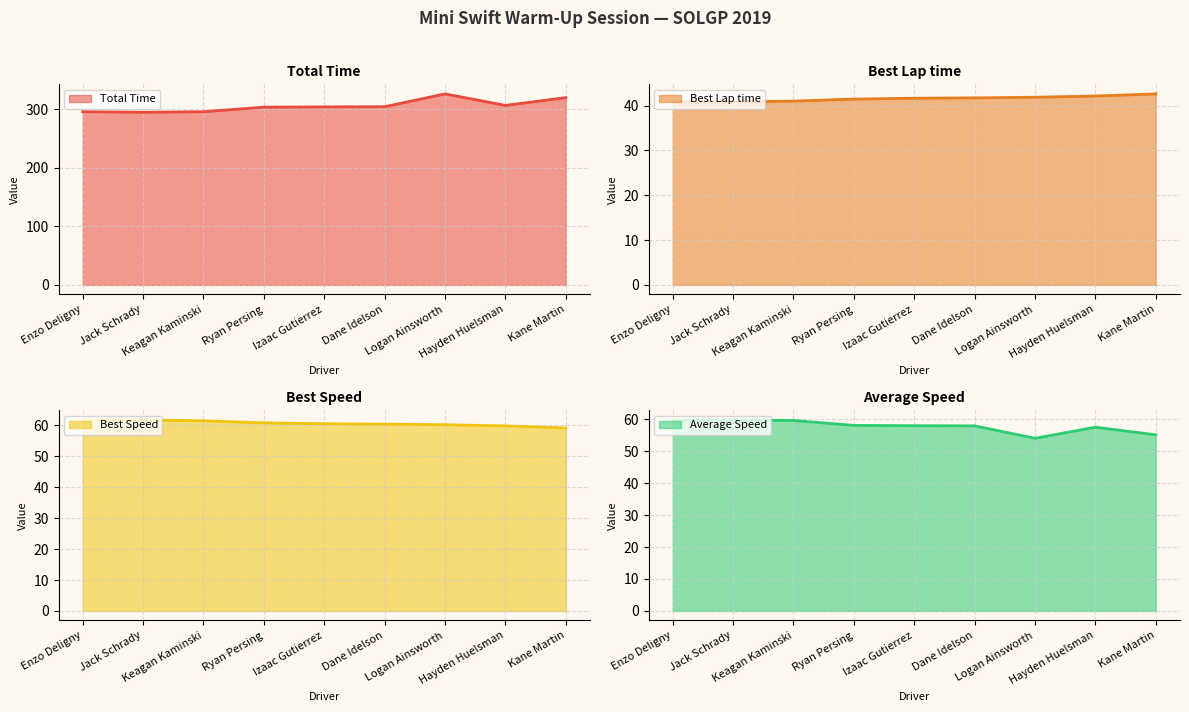

How many lines are shown in the chart?

4